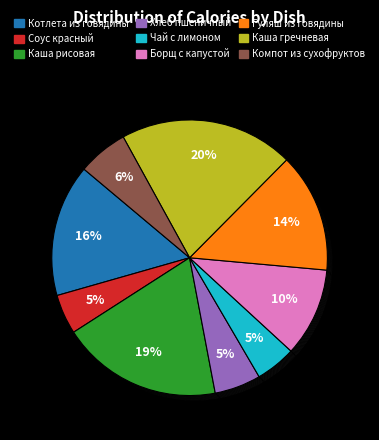

To the nearest percent, what percentage of the pie is ЧАЙ С САХАРОМ И ЛИМОНОМ?

5%